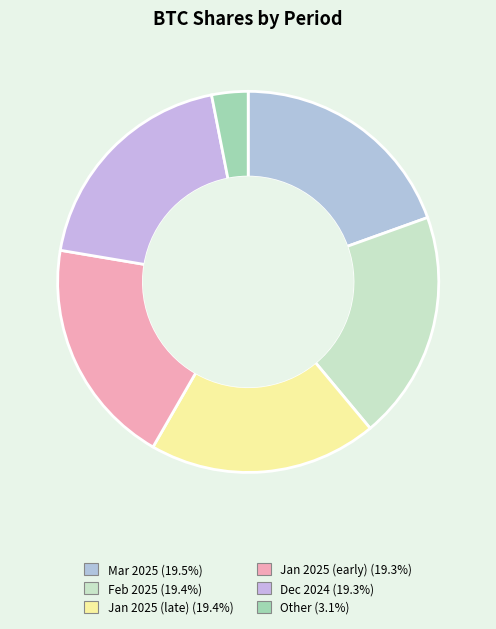

How many slices are in this pie chart?

6